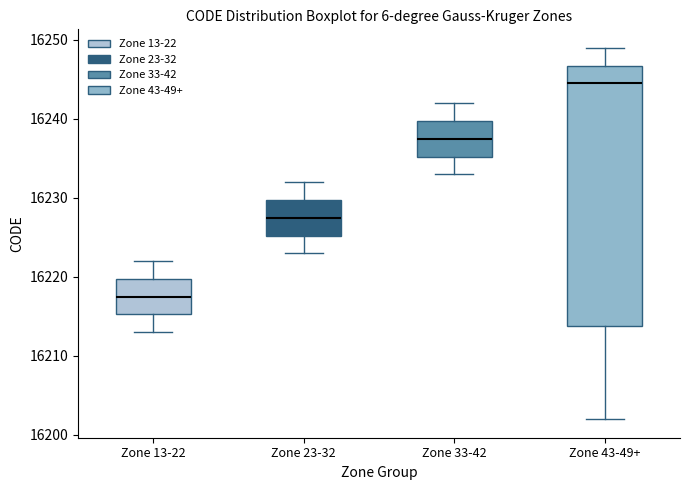

Which box is the tallest, from its lower edge to its upper edge?

Zone 43-49+